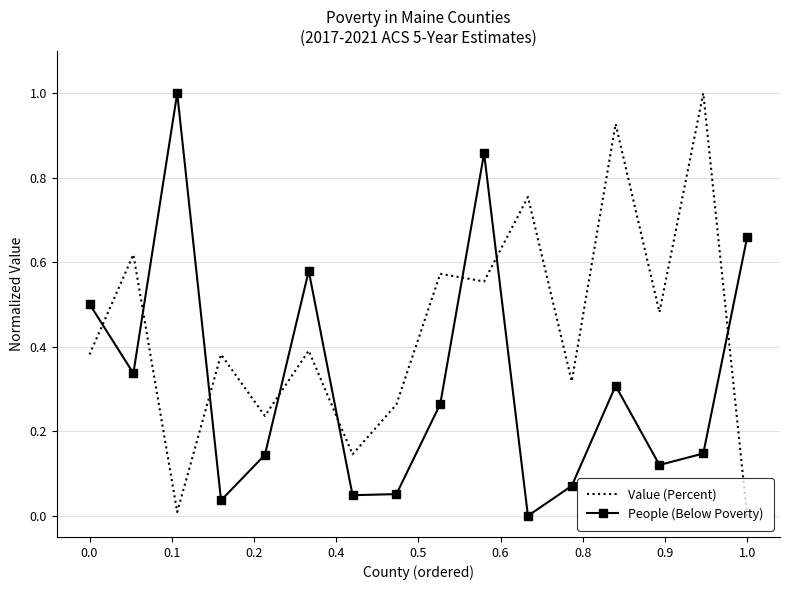

List the series in order of their overall mean, highest first.

Value (Percent), People (Below Poverty)